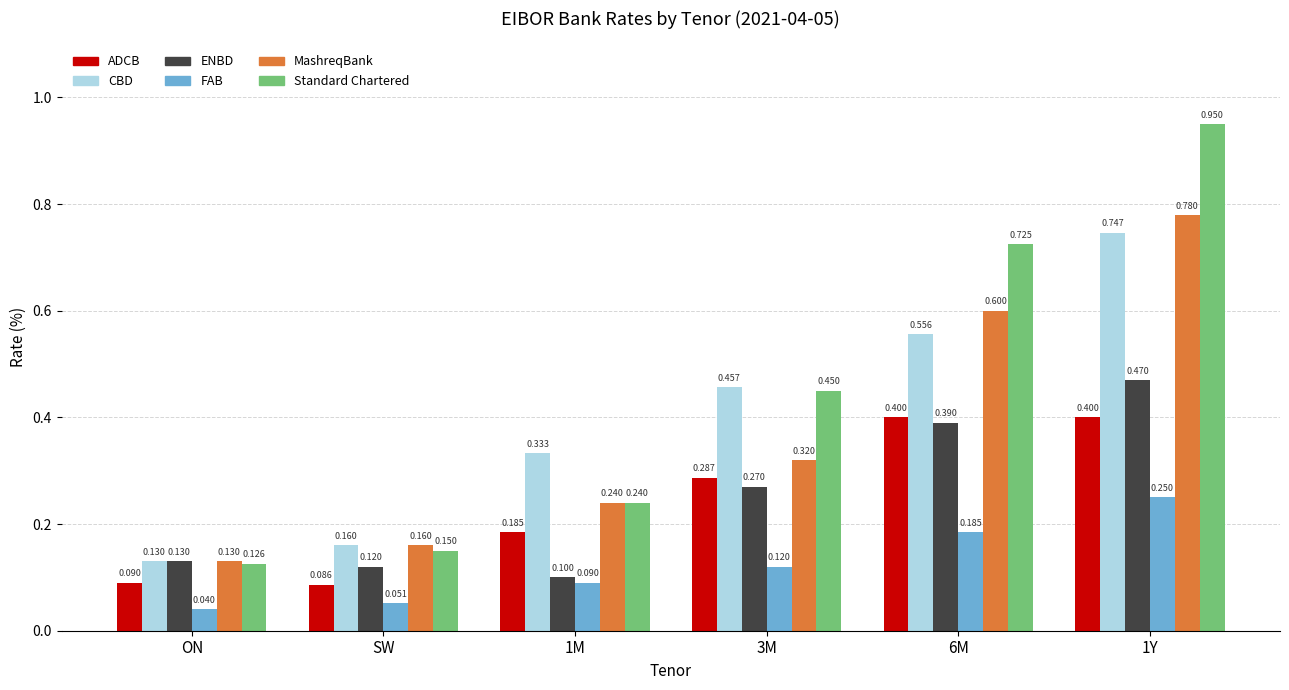

List the series in order of their peak value, highest first.

Standard Chartered, MashreqBank, CBD, ENBD, ADCB, FAB